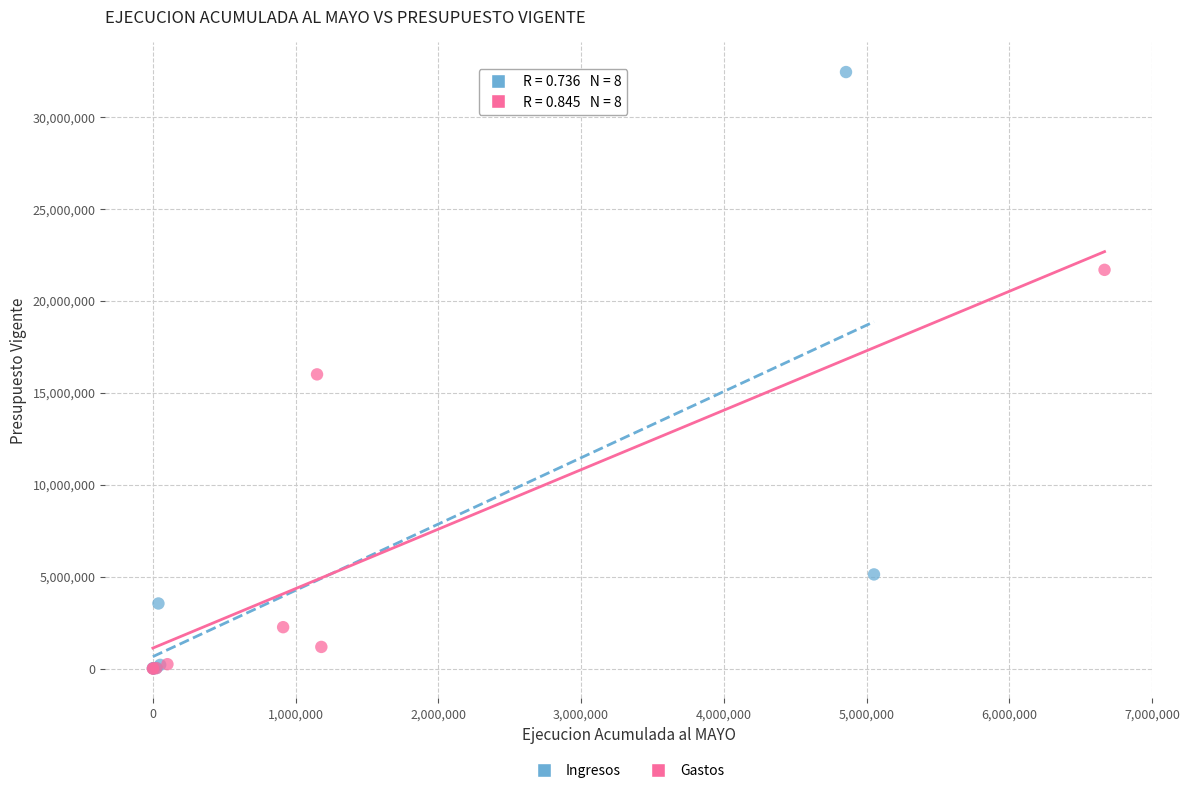

Which series contains the highest Y value?

Ingresos